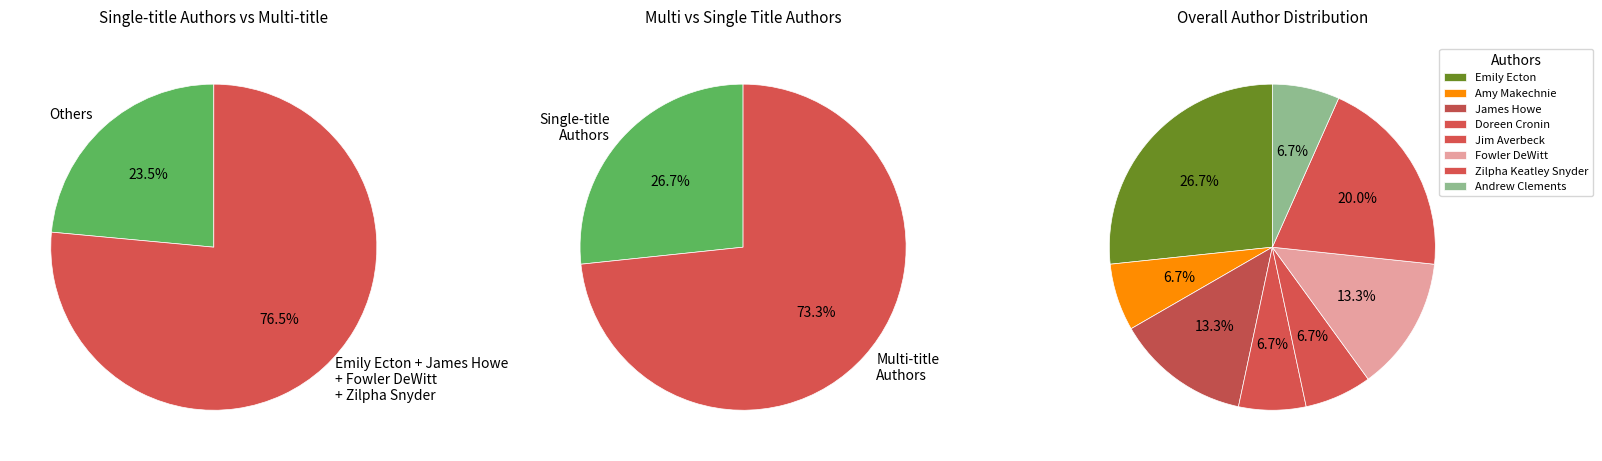

Is it true that Jim Averbeck is 6% of the pie?

True